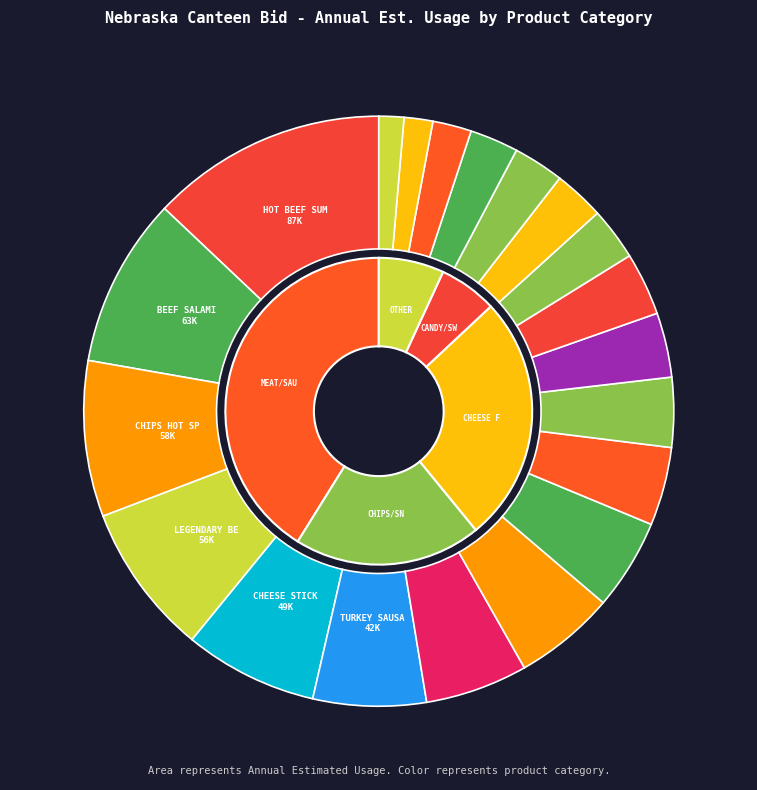

Which slice is the largest?

HOT BEEF SUMMER SAUSAGE